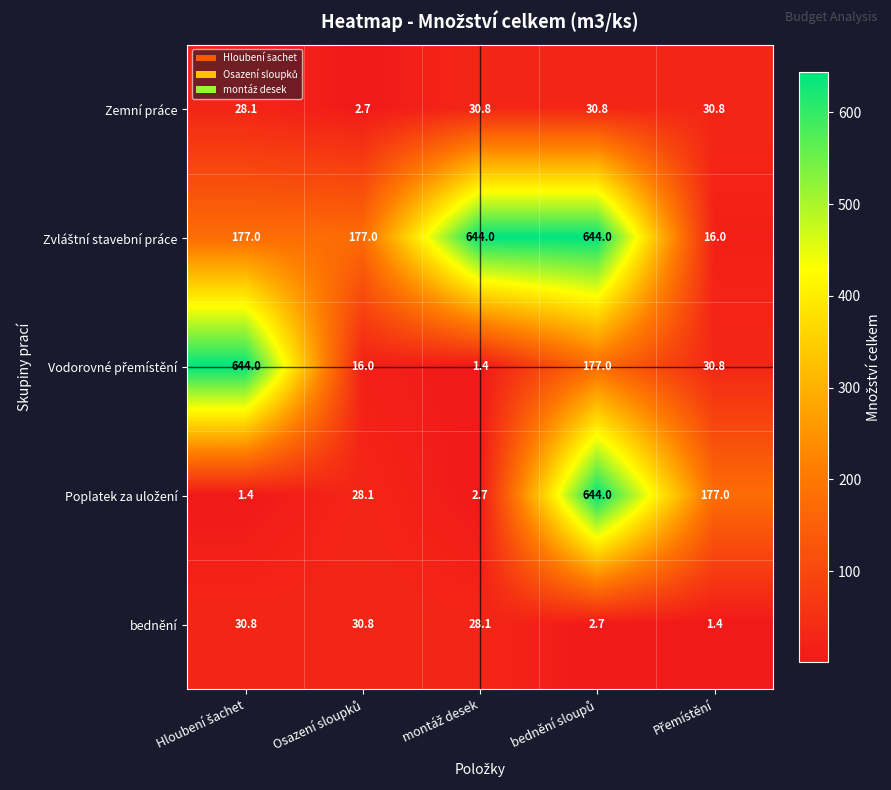

What is the minimum value shown in the chart?

1.4